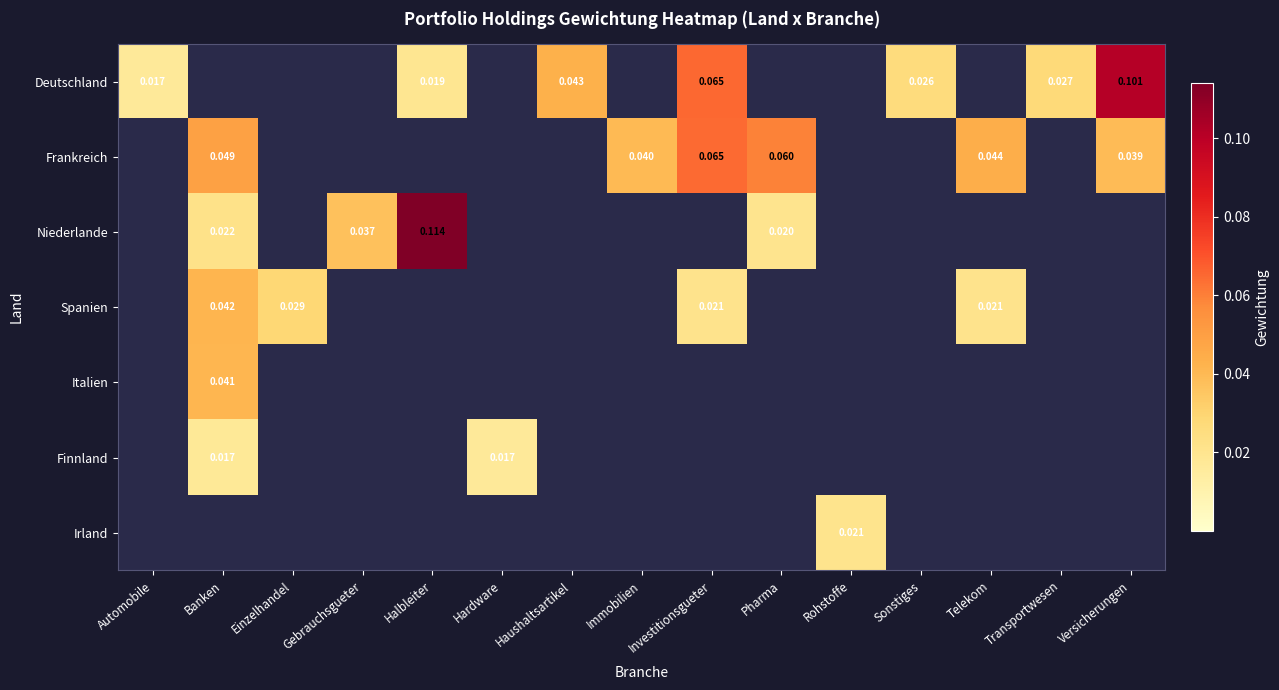

How many series are shown in this chart?

7